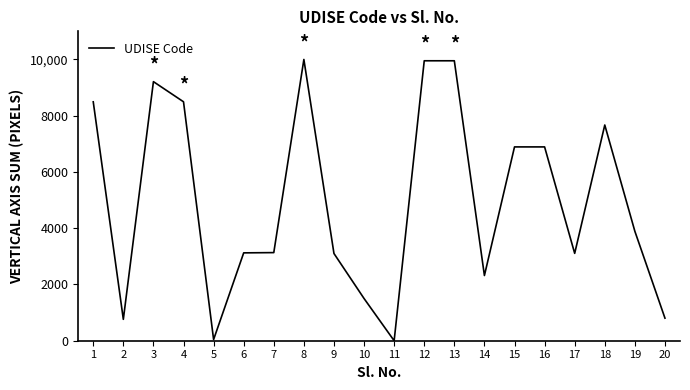

Is it true that the value at 12 is 9953.1?

True